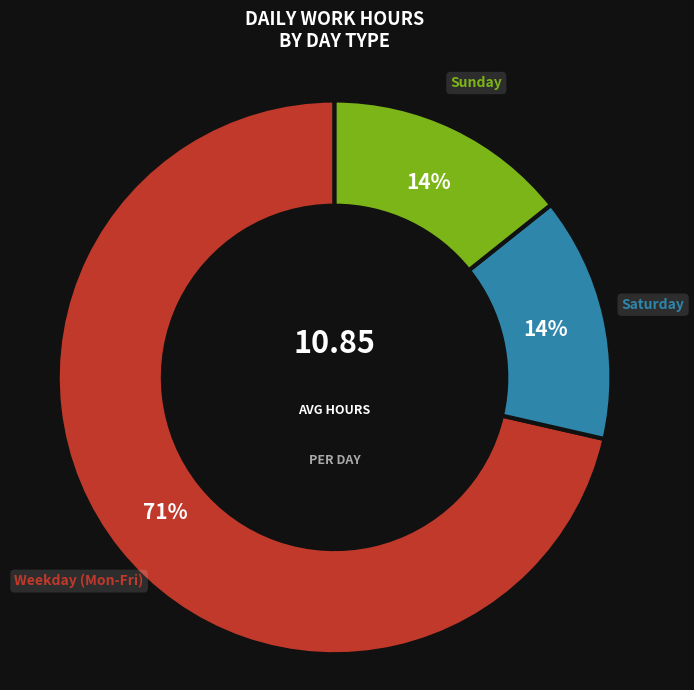

Is there any slice that represents more than half of the pie?

Yes